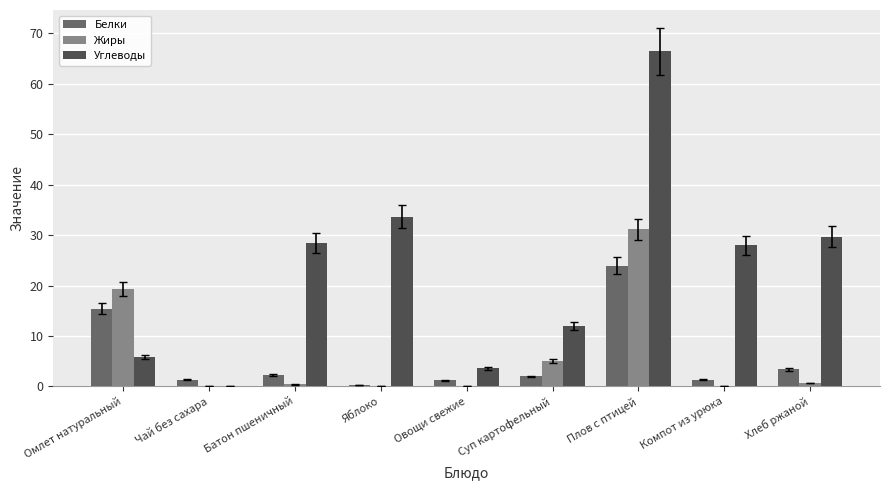

What are all the series names shown in the legend?

Белки, Жиры, Углеводы